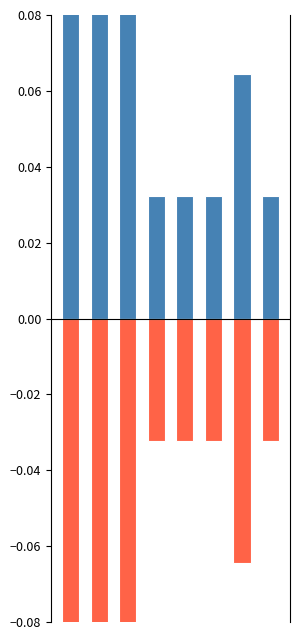

Is the value of Positive at 0 greater than the value of Negative at 4?

Yes